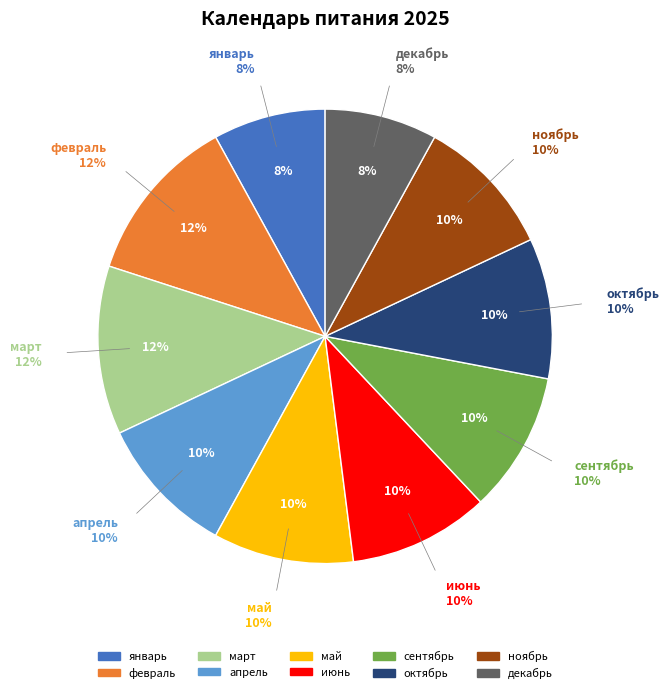

What is the largest slice in the pie chart?

февраль